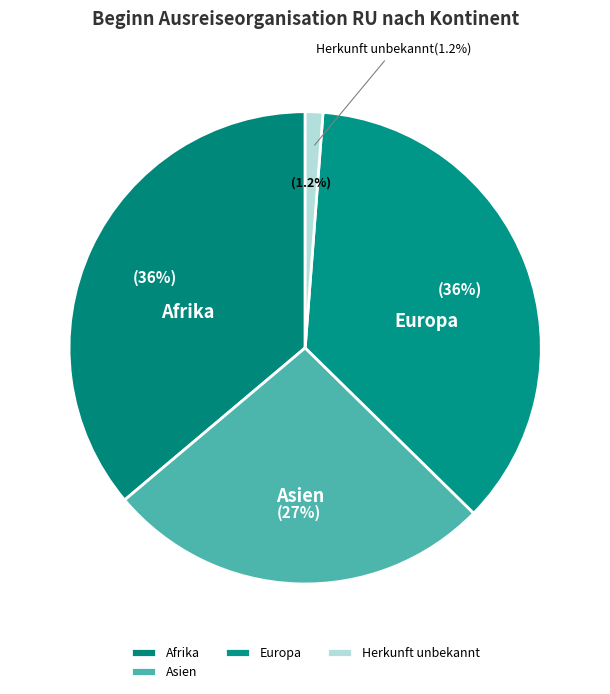

Is there a majority slice in this chart?

No